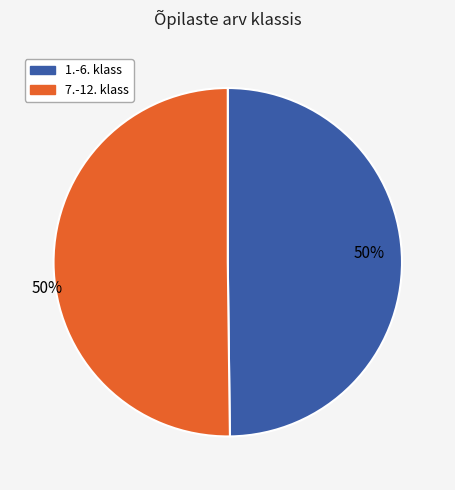

How many slices are in this pie chart?

2